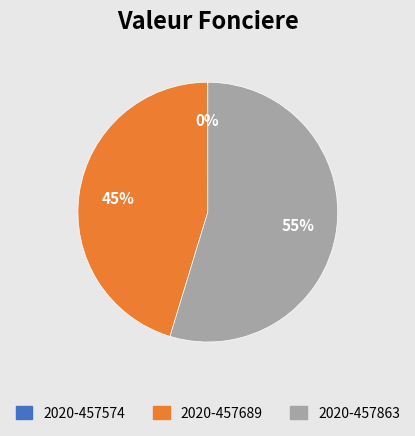

Is the sum of 2020-457689 and 2020-457863 greater than half?

Yes